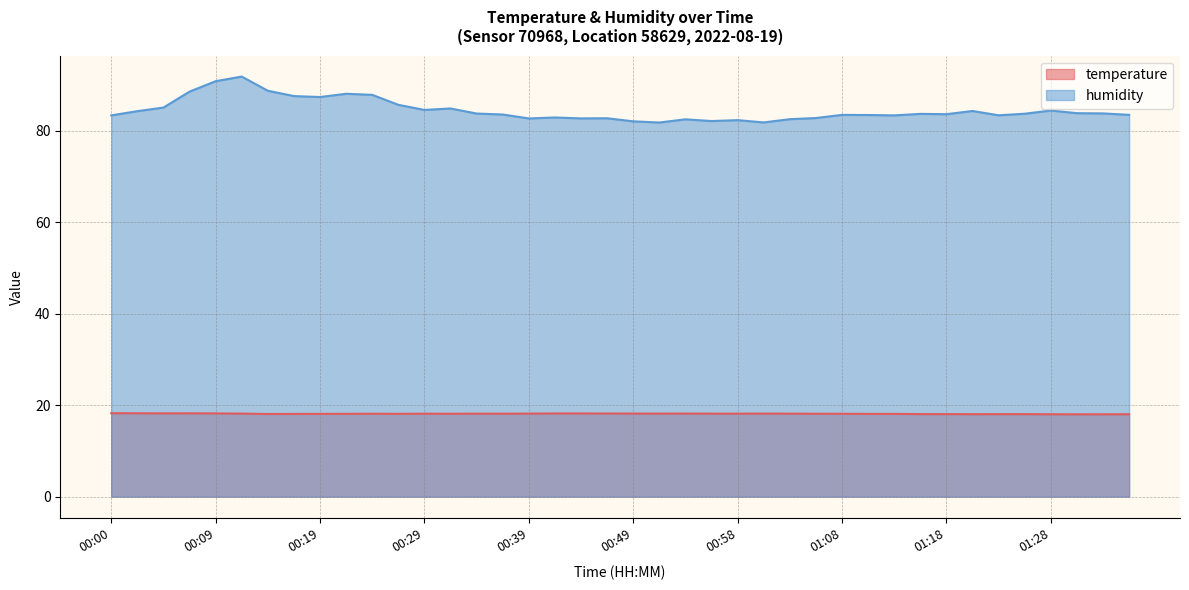

What is the sum of the temperature values at 00:31 and 00:46?

36.3